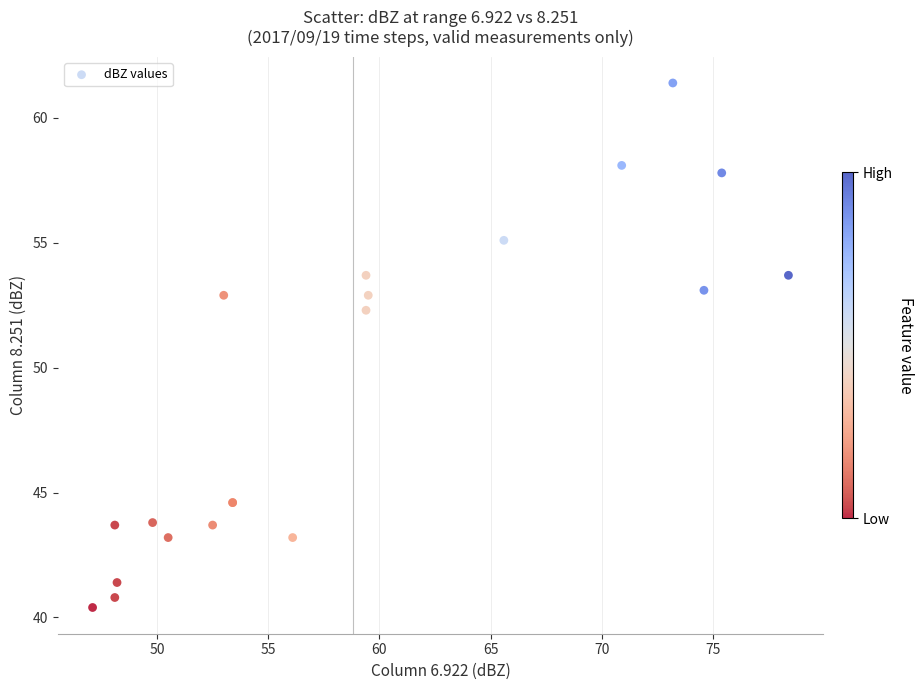

What Y value in the scatter plot is closest to 50?

52.3